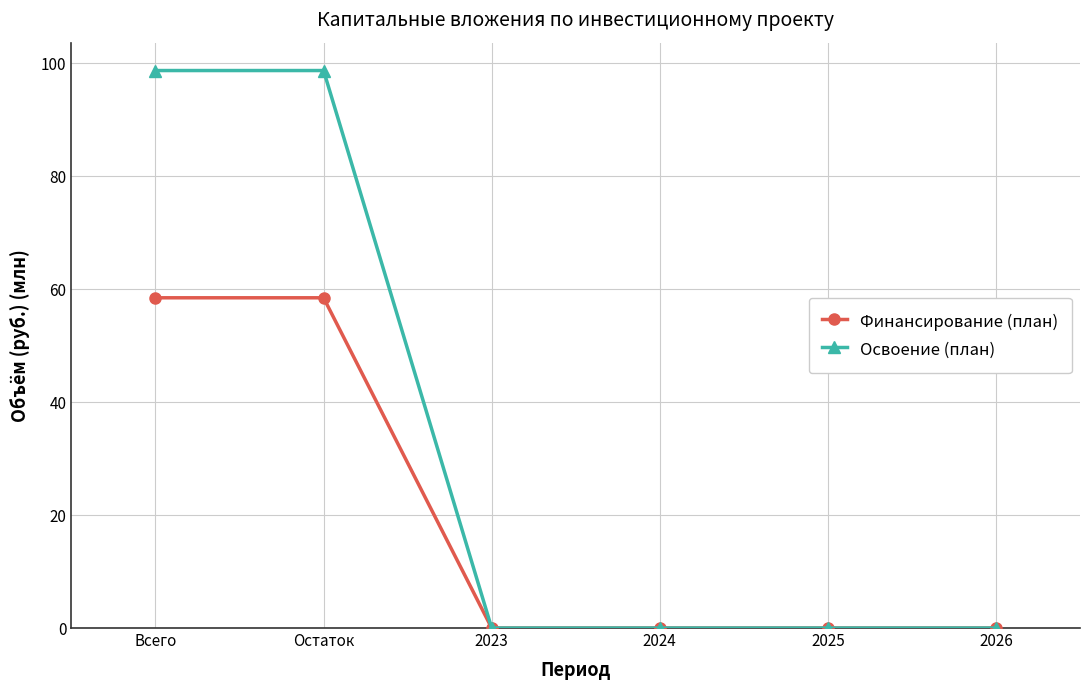

Reading left to right, transcribe all the data shown in this chart.

Финансирование (план): Всего=58.5	Остаток=58.5	2023=0.0	2024=0.0	2025=0.0	2026=0.0
Освоение (план): Всего=98.7	Остаток=98.7	2023=0.0	2024=0.0	2025=0.0	2026=0.0